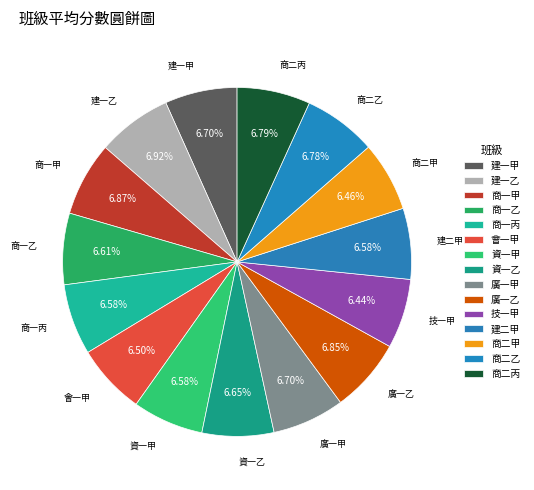

What is the ratio of the value at 建一甲 to the value at 廣一甲?

1.0